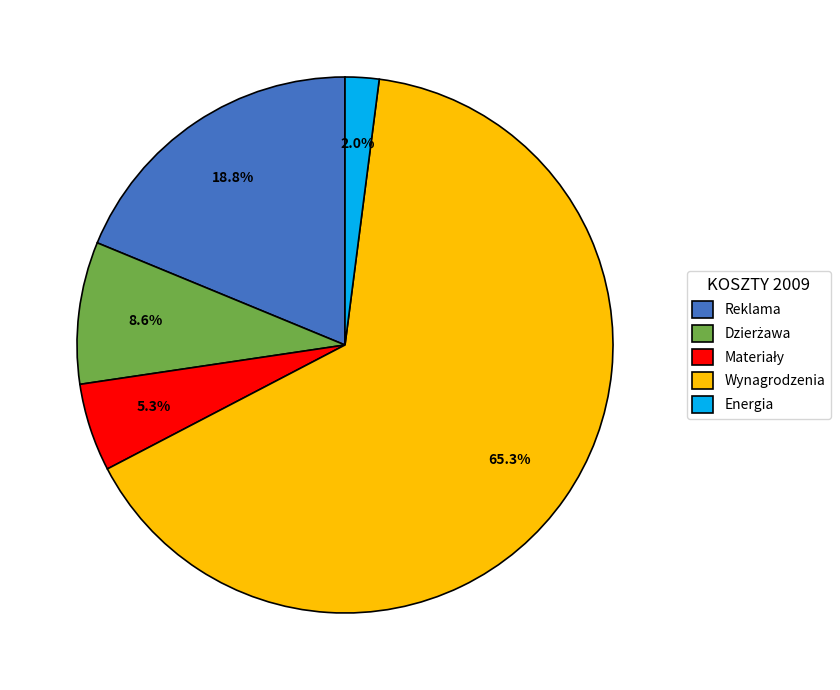

To the nearest percent, what is the average slice percentage?

20%